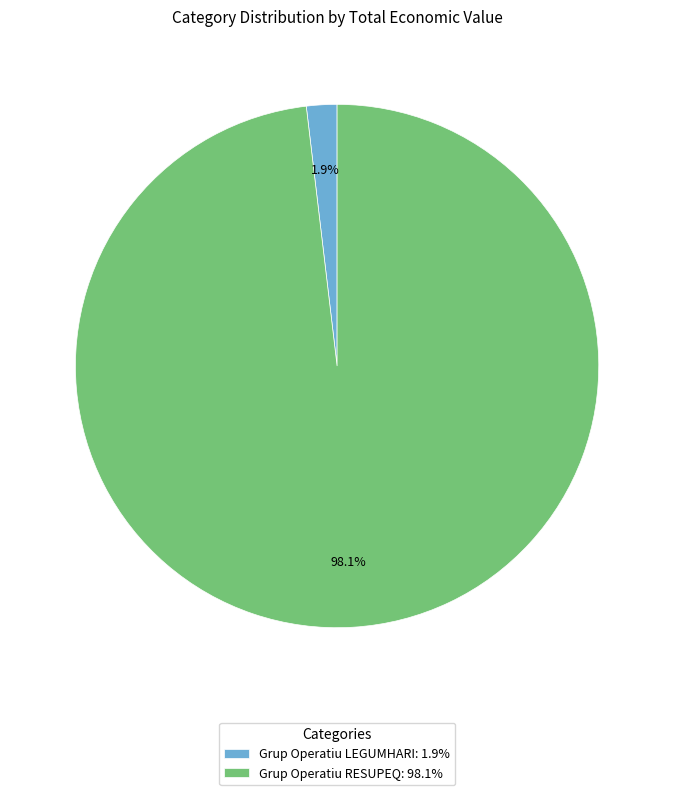

How much of the chart is everything except Grup Operatiu RESUPEQ?

1.9%